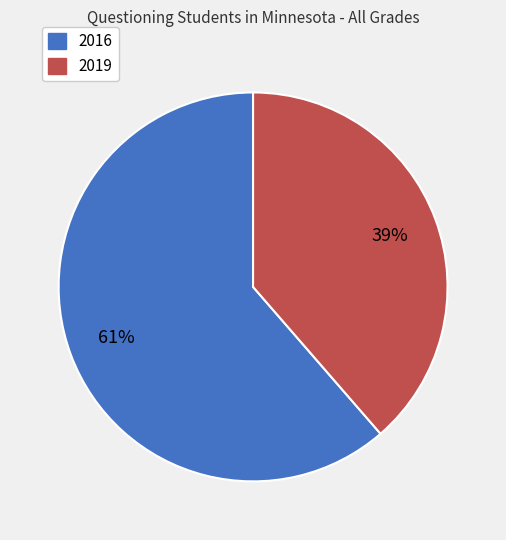

The 2019 slice represents 39% of the pie. True or false?

True